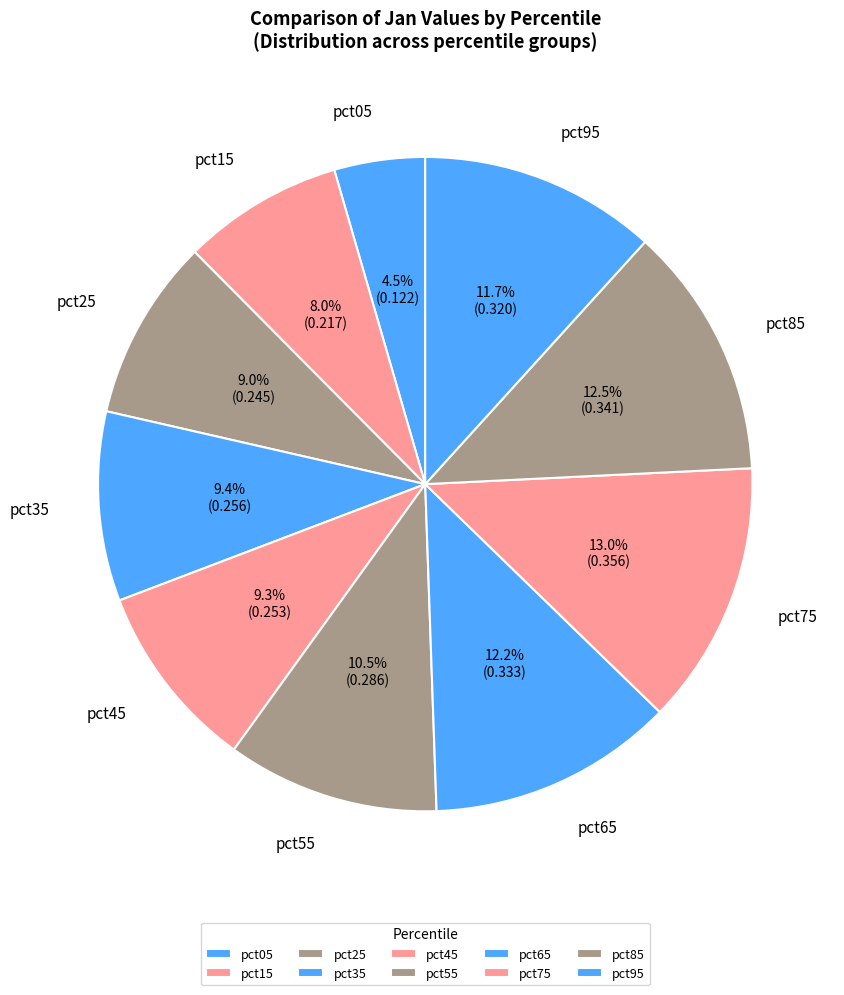

Which slice is the largest?

pct75